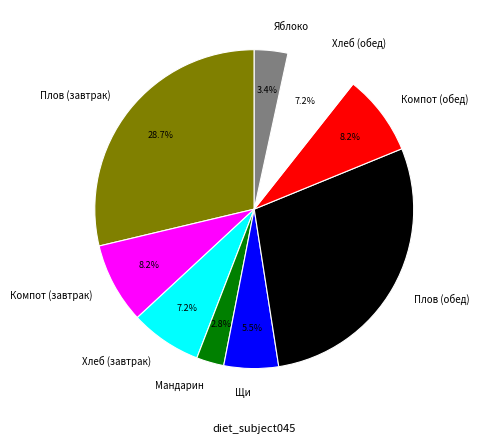

Which slice is the smallest?

Мандарин